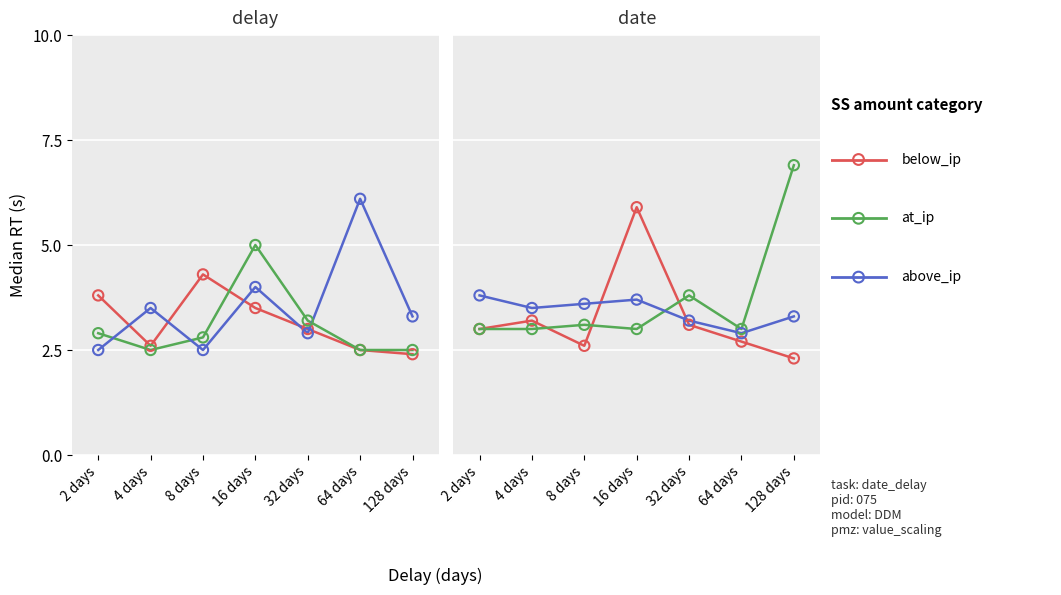

At which category is the sum across all series the highest?

16 days